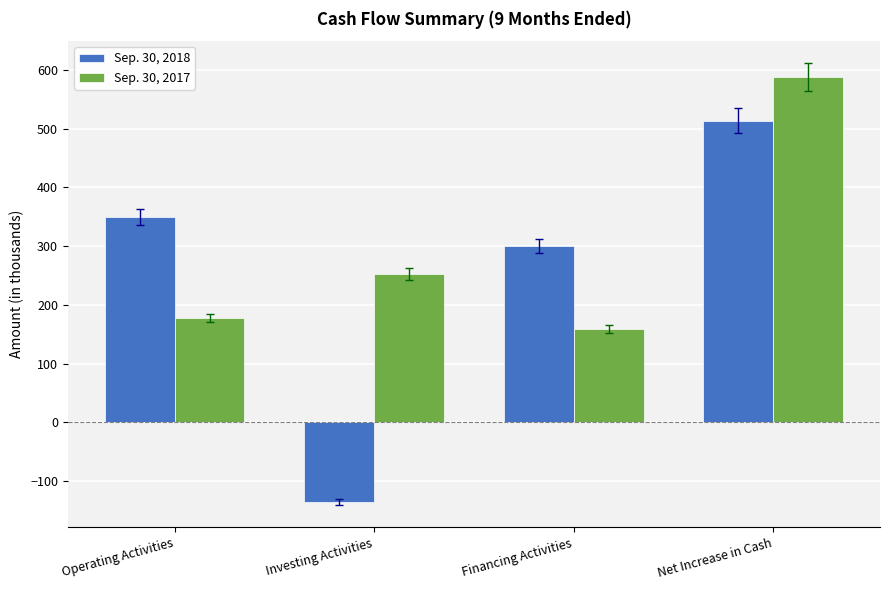

What position from the right is Financing Activities?

2